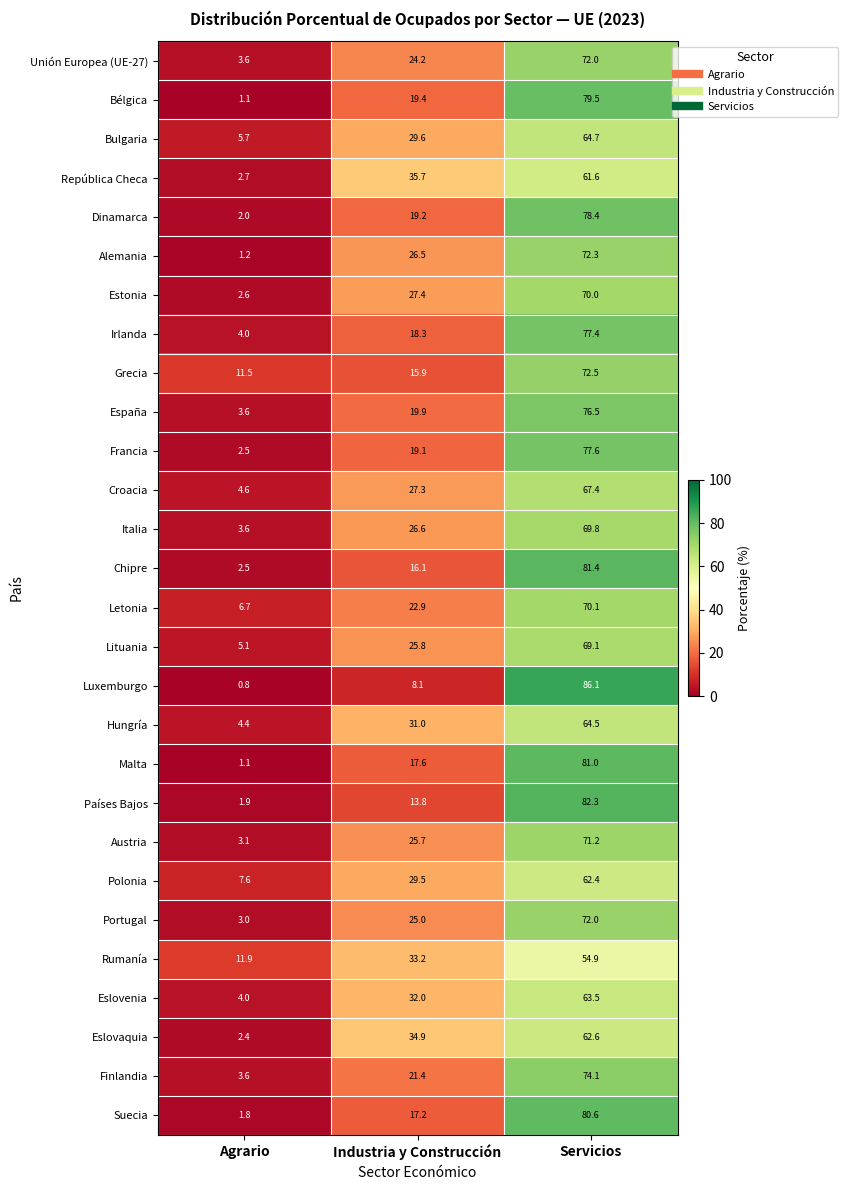

What is the sum of all Estonia values?

100.0